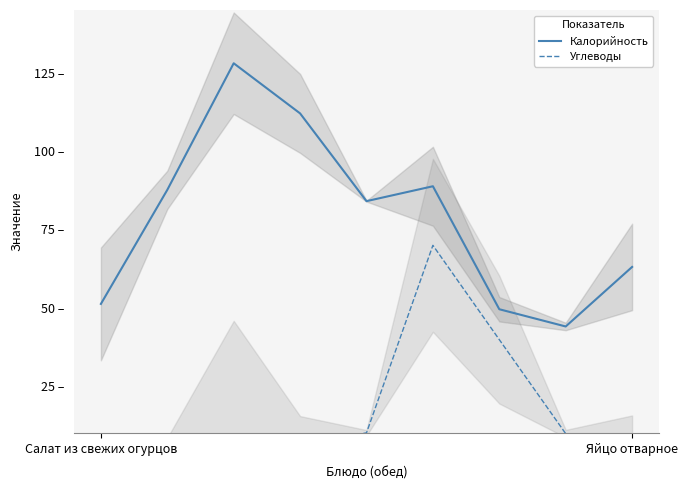

True or false: Калорийность has more than 1 points higher than both neighbors.

True